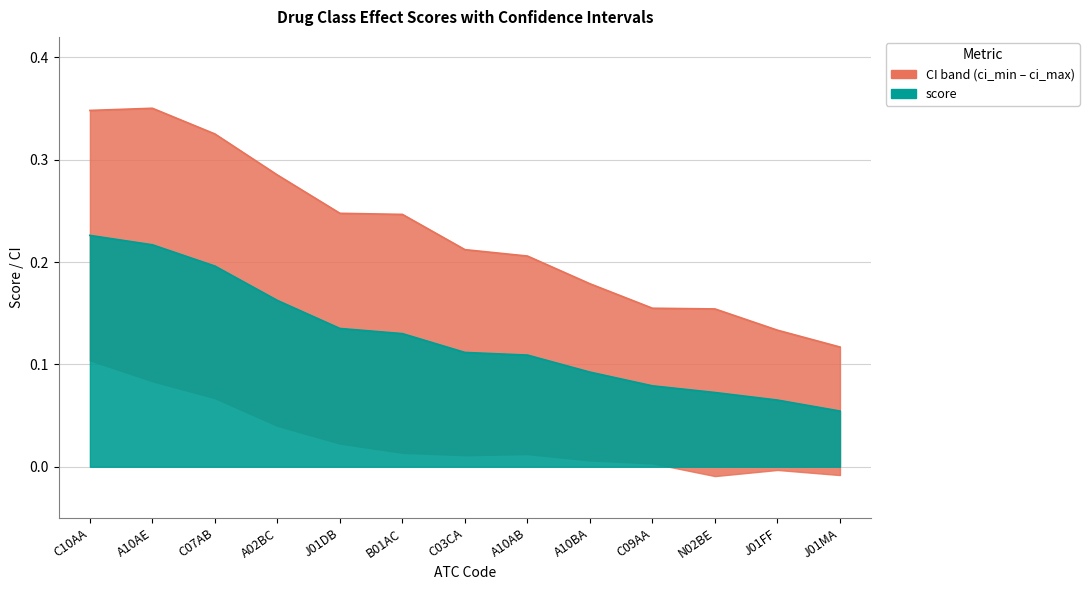

True or false: score and score_ci_max cross at least once.

False